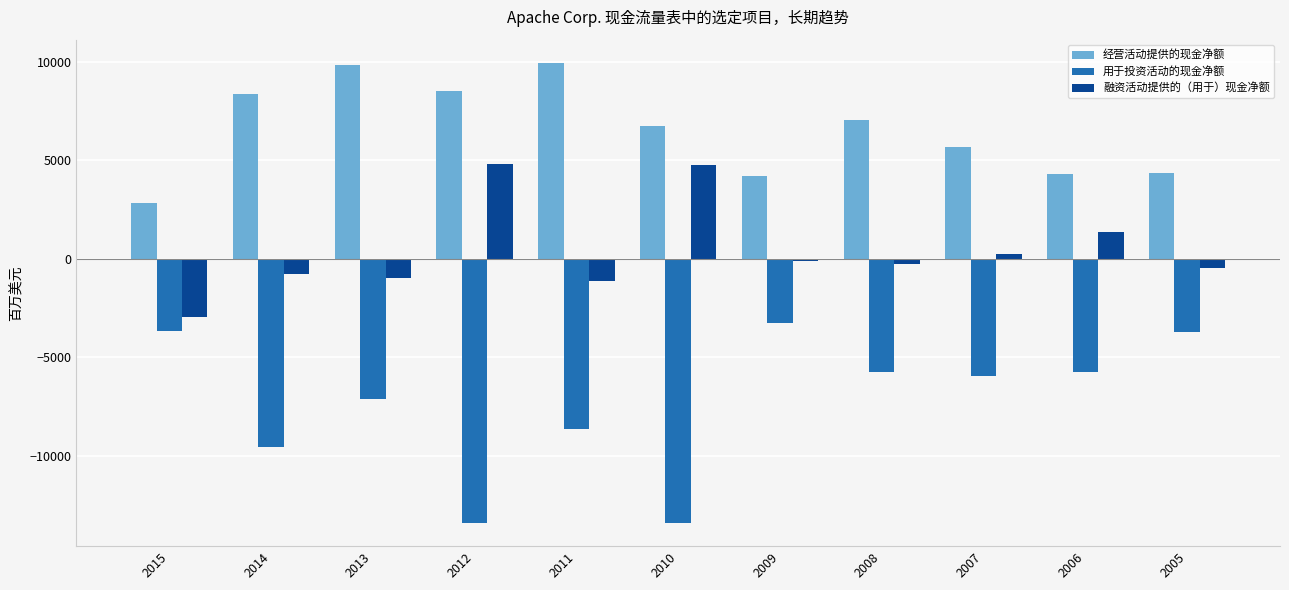

How many bars are there in total?

33